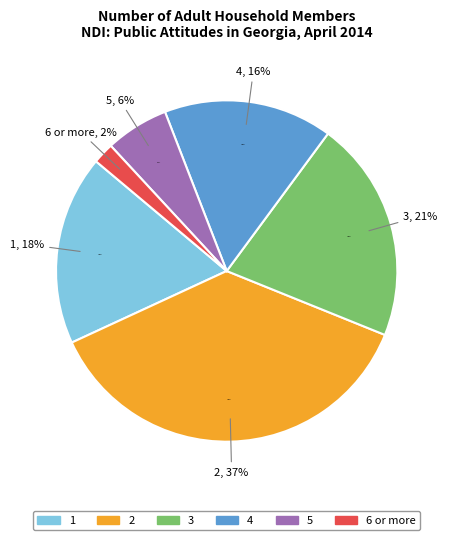

Is the sum of 4 and 1 greater than half?

No